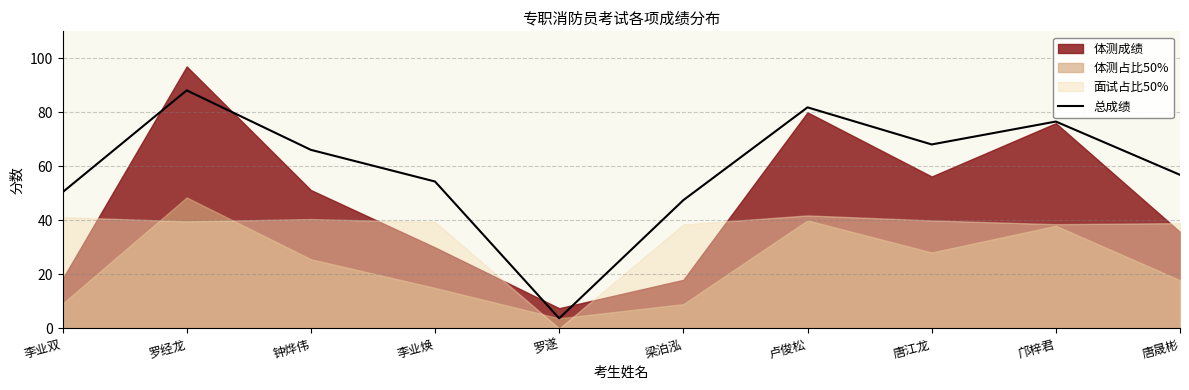

What is the change in value from 罗遂 to 梁泊泓?

+43.8